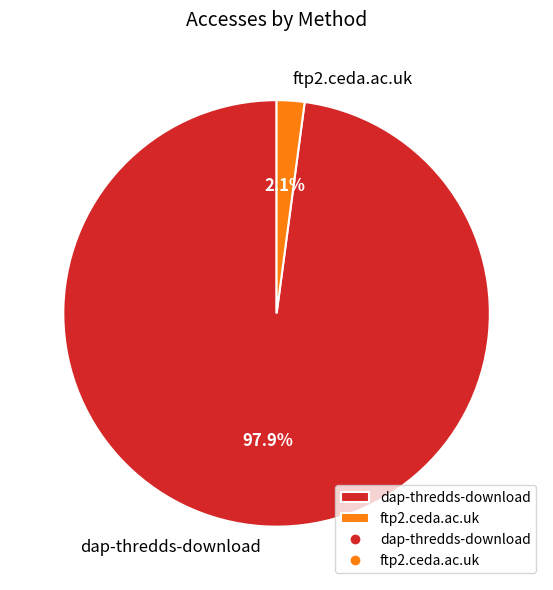

What portion of the pie excludes ftp2.ceda.ac.uk?

97.9%